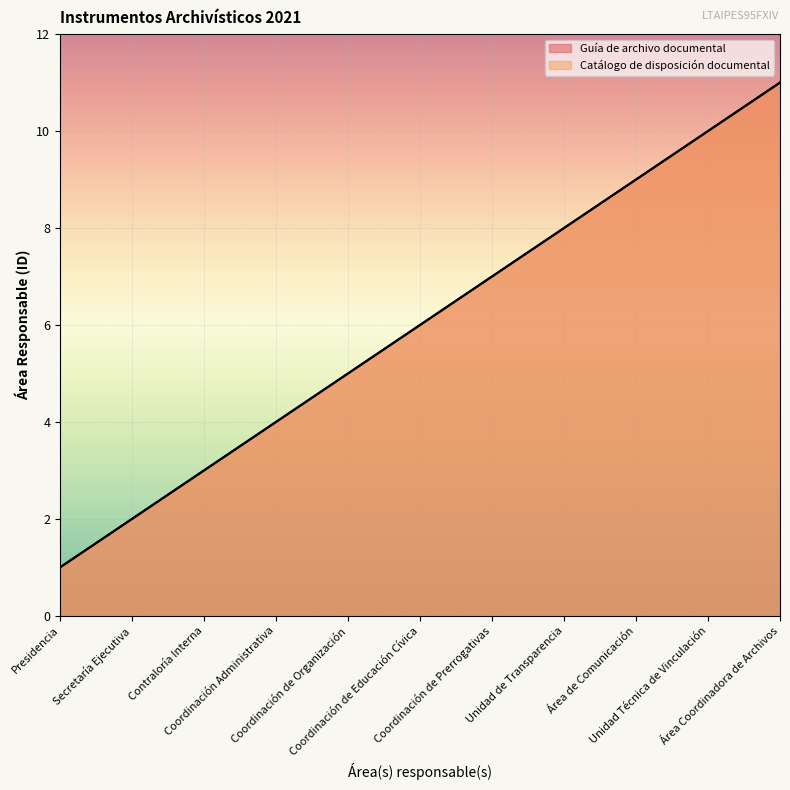

True or false: Guía de archivo documental has a value of 10 at Unidad Técnica de Vinculación.

True